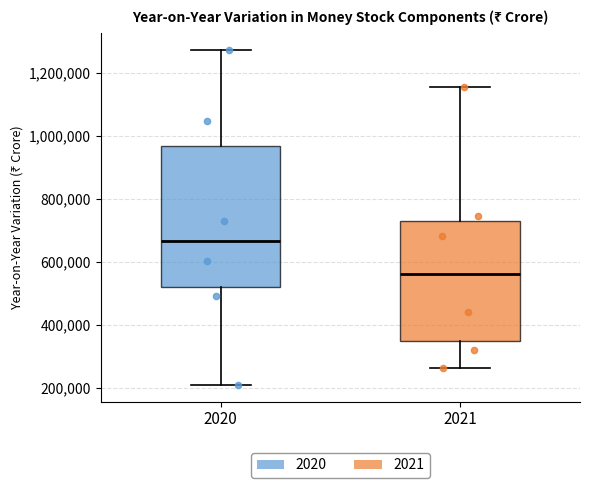

Reading left to right, read every box against the y-axis: the position of its median line, the range the box covers, and the ends of its whiskers. The values are not printed on the chart, so give them approximately, as read against the axis.

2020: median 660000, box 520000 to 960000, whiskers 220000 to 1280000
2021: median 560000, box 360000 to 740000, whiskers 260000 to 1160000